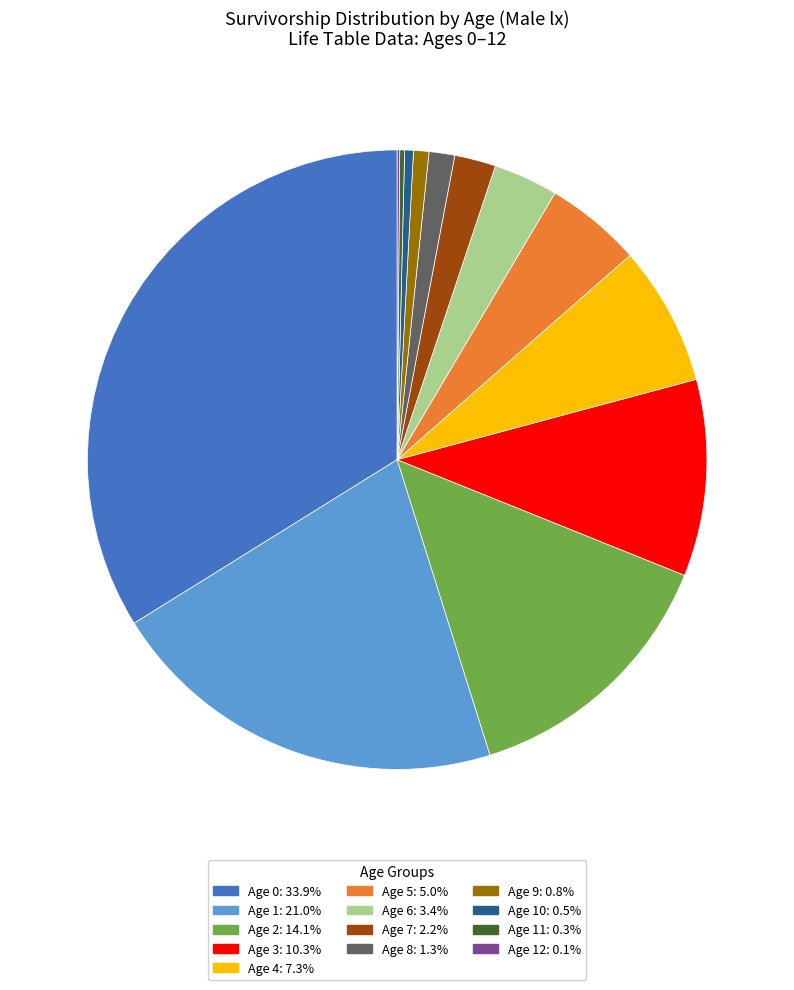

Is the sum of Age 10: 0.5% and Age 7: 2.2% greater than half?

No